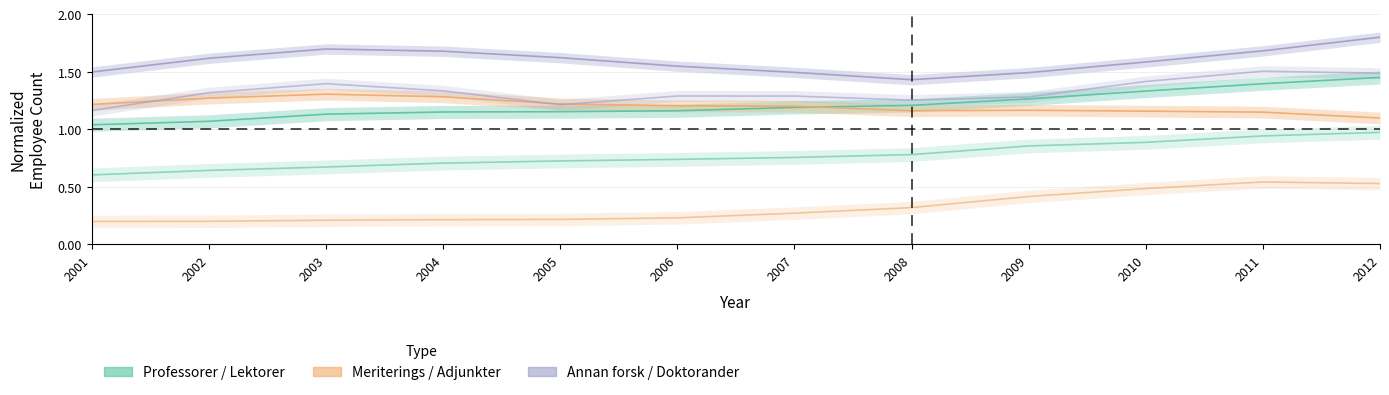

True or false: Professorer and Lektorer cross at least once.

False